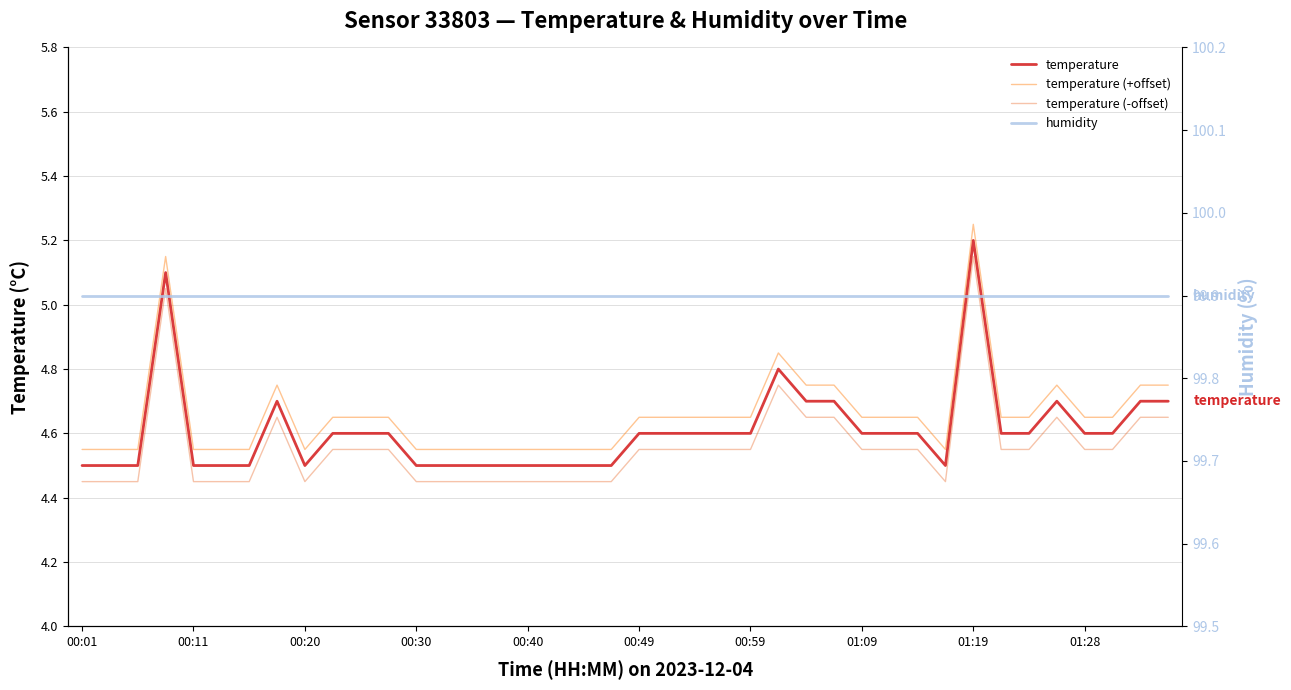

Rank the series at 00:59 from lowest to highest value.

temperature (-offset), temperature, temperature (+offset), humidity